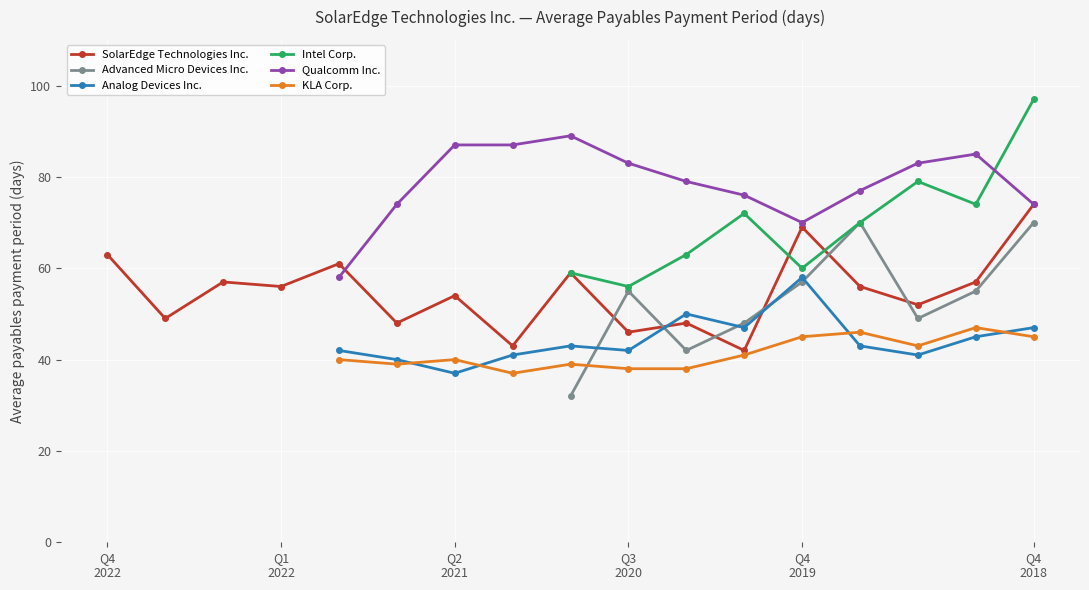

What is the value of the Analog Devices Inc. point at the 14th from the left?

43.0